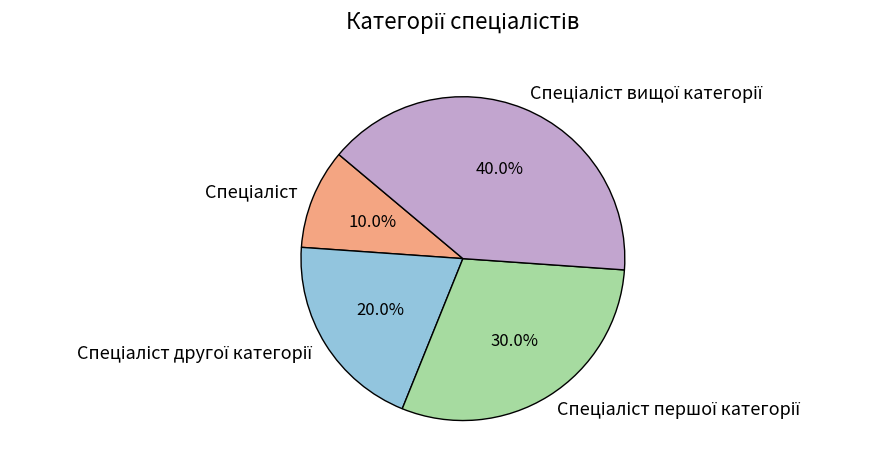

Is there any slice that represents more than half of the pie?

No